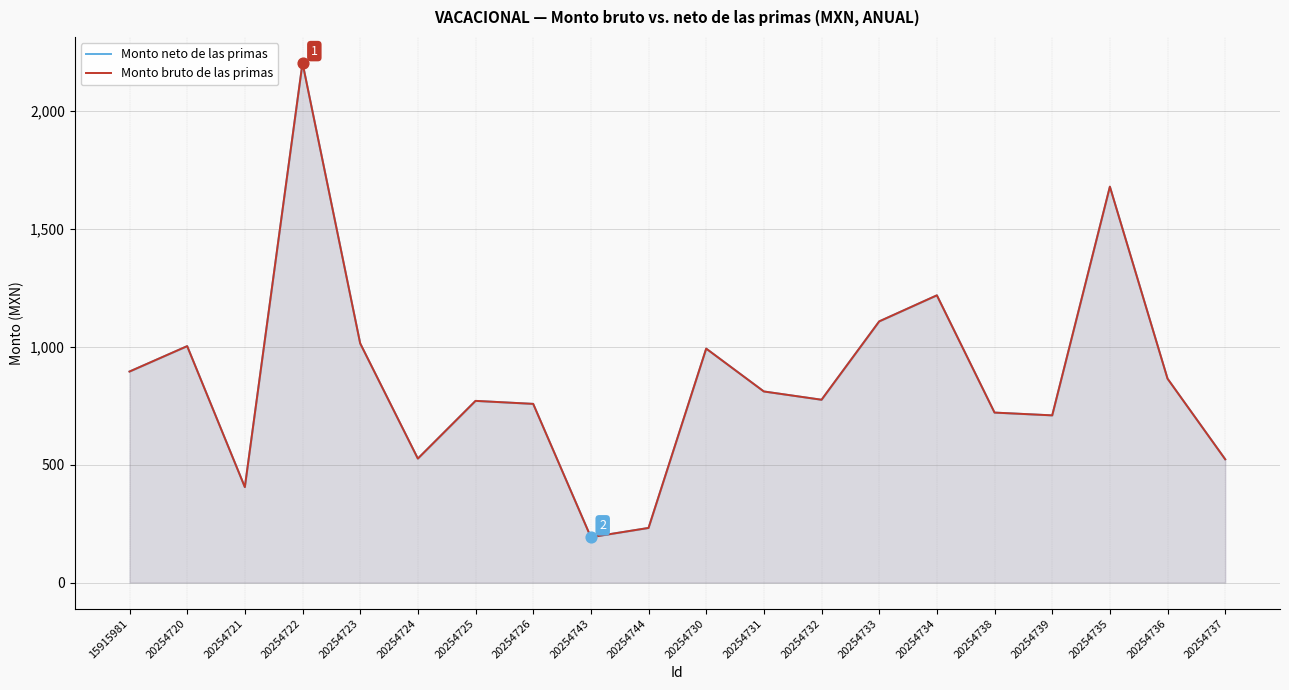

What are all the series names shown in the legend?

Monto neto de las primas, Monto bruto de las primas